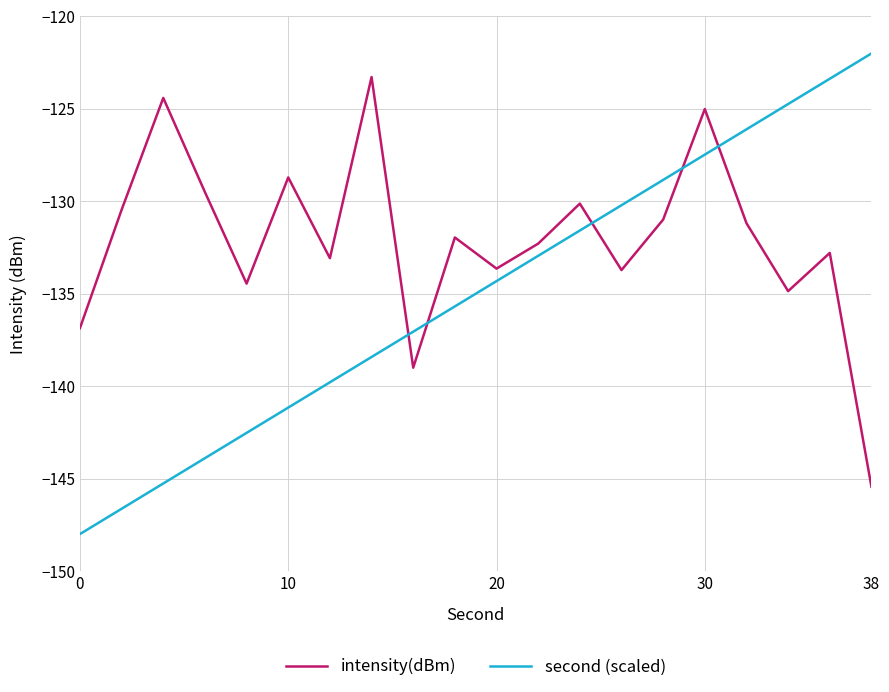

What is the sum of all second (scaled) values?

-2700.0